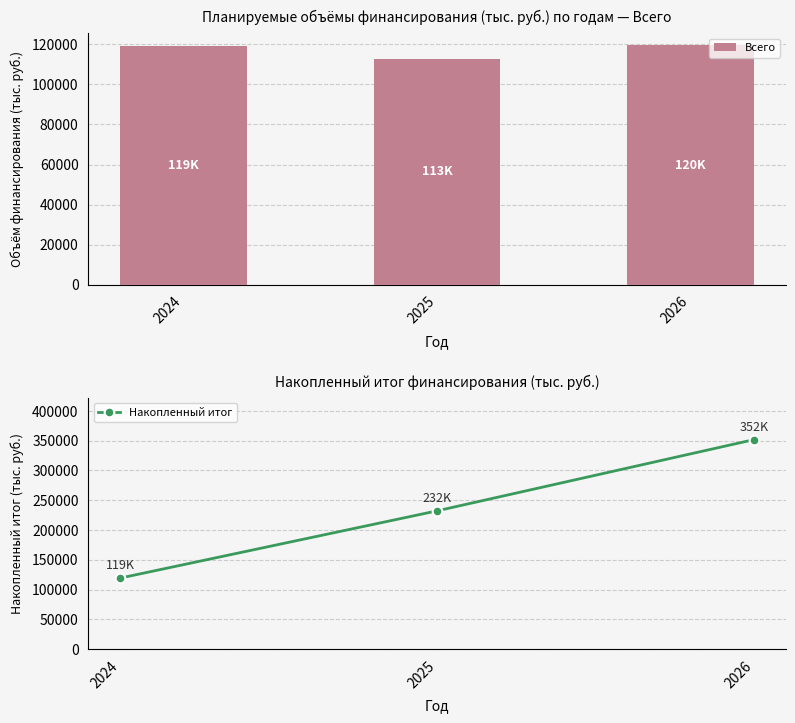

The Всего series shows 112976.1 at 2025. True or false?

True